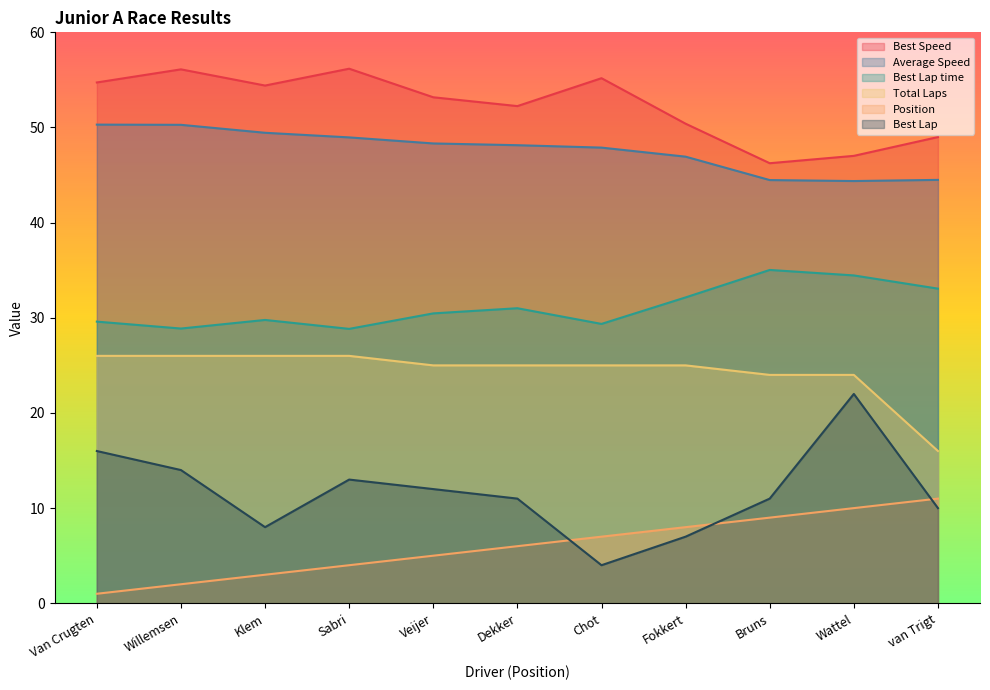

The Position series shows 4.6 at Chot. True or false?

False